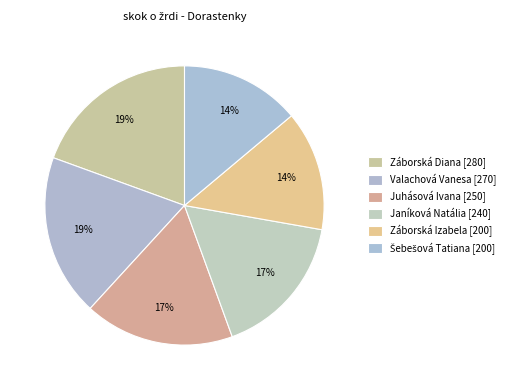

The Janíková Natália slice represents 9% of the pie. True or false?

False